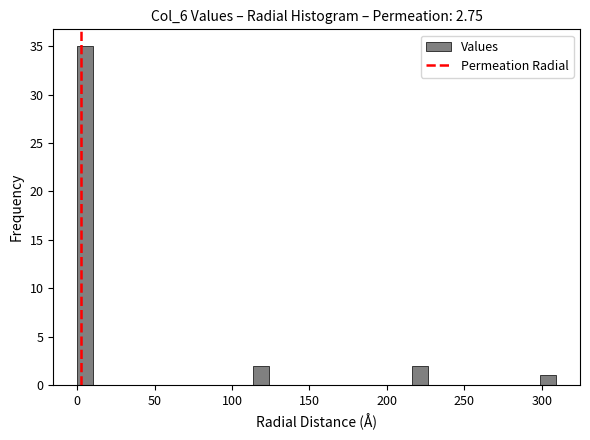

Around what value on the x-axis is the tallest bar? Give the approximate position of its centre, as read against the axis.

5